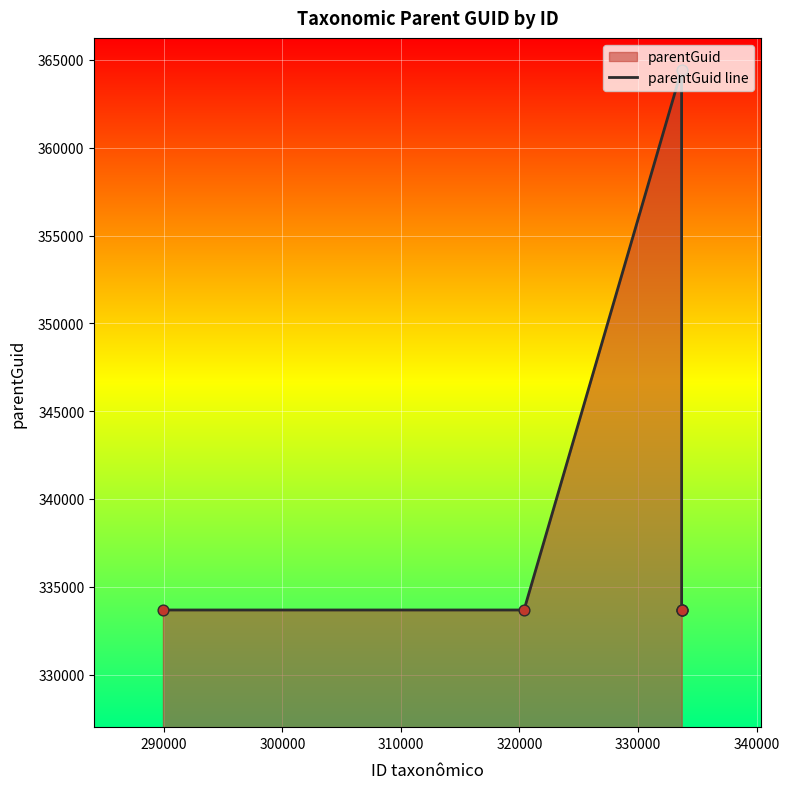

What is the smallest value displayed?

333676